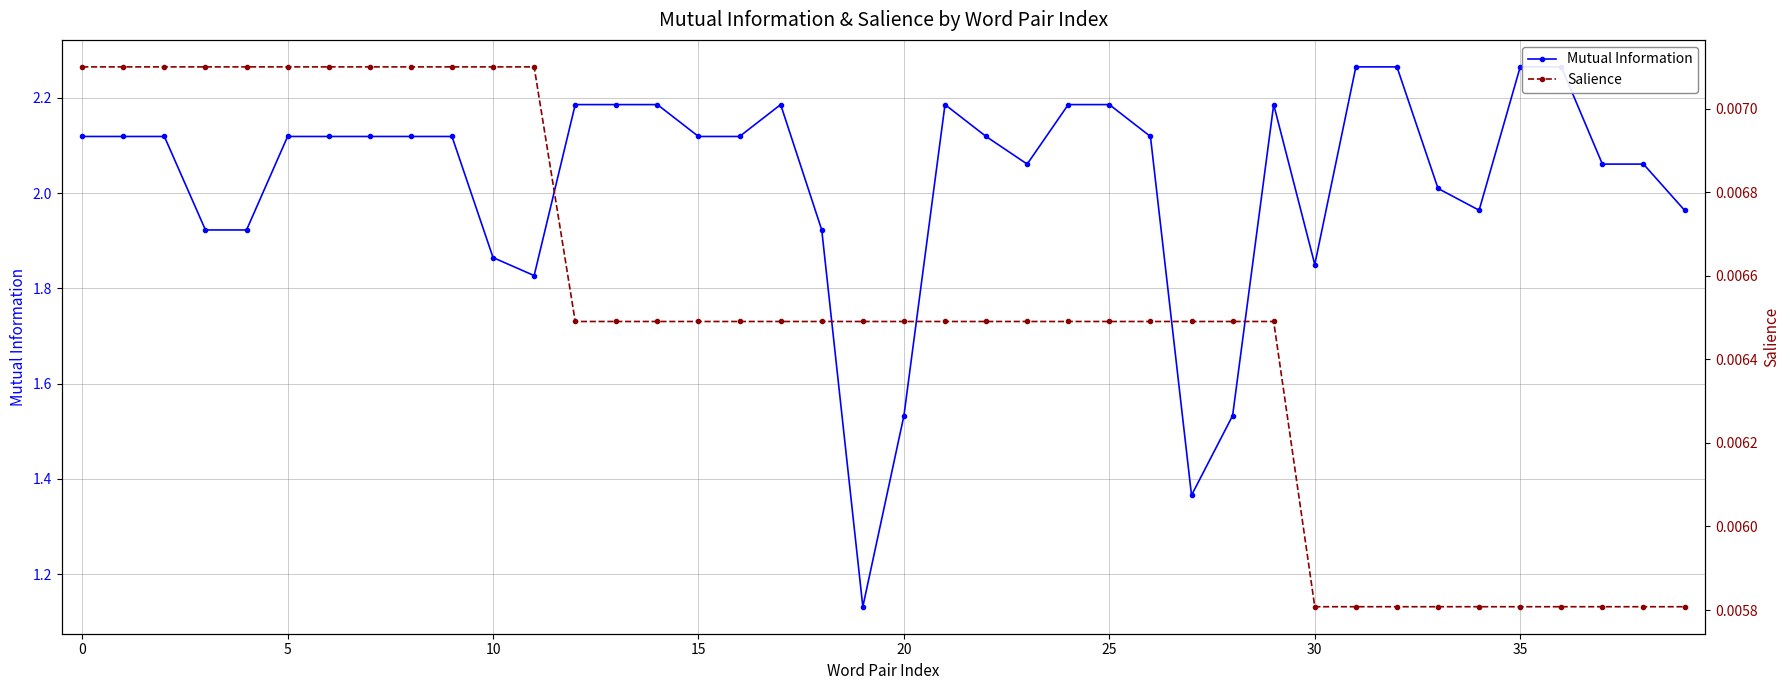

Reading right to left, list all the values displayed in this chart.

Mutual Information: 2.0	2.1	2.1	2.3	2.3	2.0	2.0	2.3	2.3	1.9	2.2	1.5	1.4	2.1	2.2	2.2	2.1	2.1	2.2	1.5	1.1	1.9	2.2	2.1	2.1	2.2	2.2	2.2	1.8	1.9	2.1	2.1	2.1	2.1	2.1	1.9	1.9	2.1	2.1	2.1
Salience: 0.0	0.0	0.0	0.0	0.0	0.0	0.0	0.0	0.0	0.0	0.0	0.0	0.0	0.0	0.0	0.0	0.0	0.0	0.0	0.0	0.0	0.0	0.0	0.0	0.0	0.0	0.0	0.0	0.0	0.0	0.0	0.0	0.0	0.0	0.0	0.0	0.0	0.0	0.0	0.0